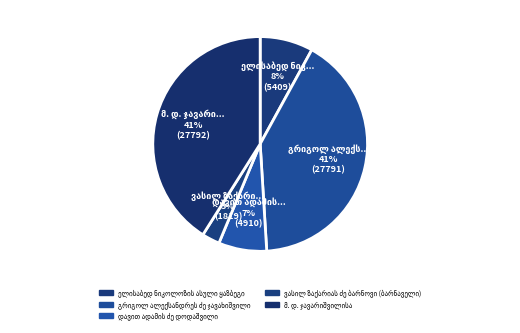

How many segments does this pie chart have?

5